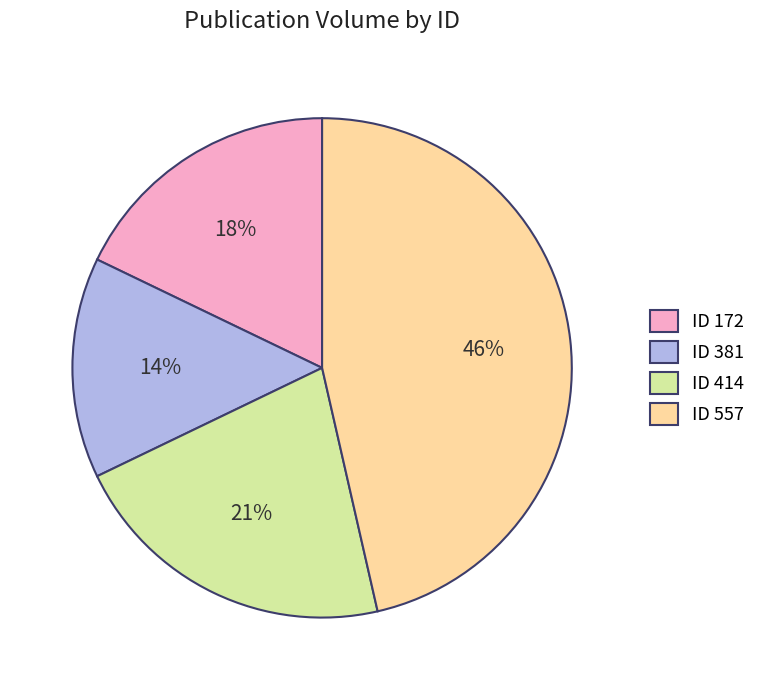

How many segments does this pie chart have?

4